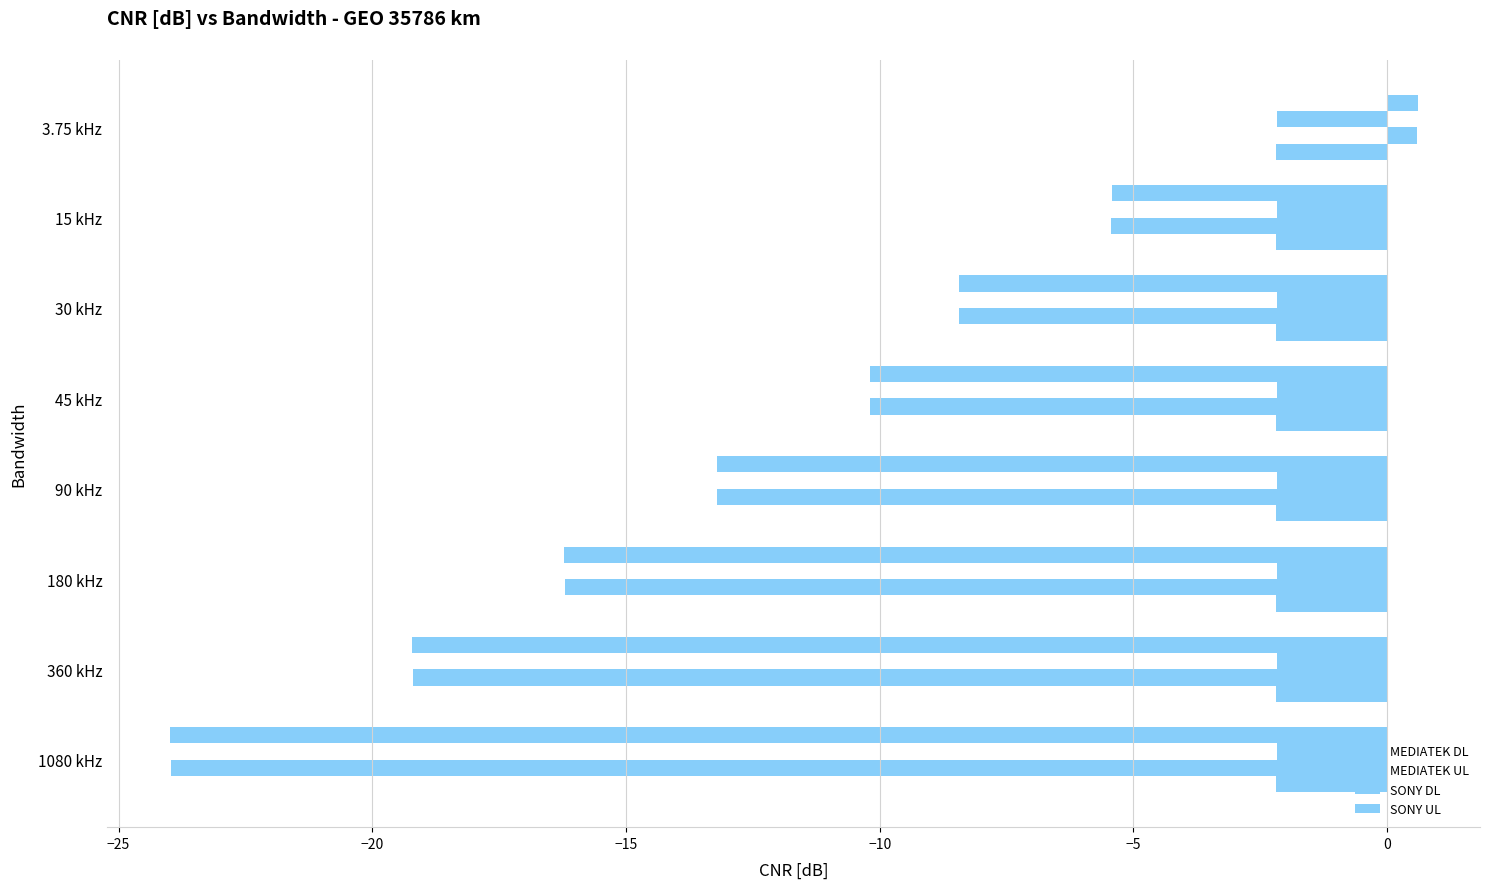

How many data points does each series have?

8